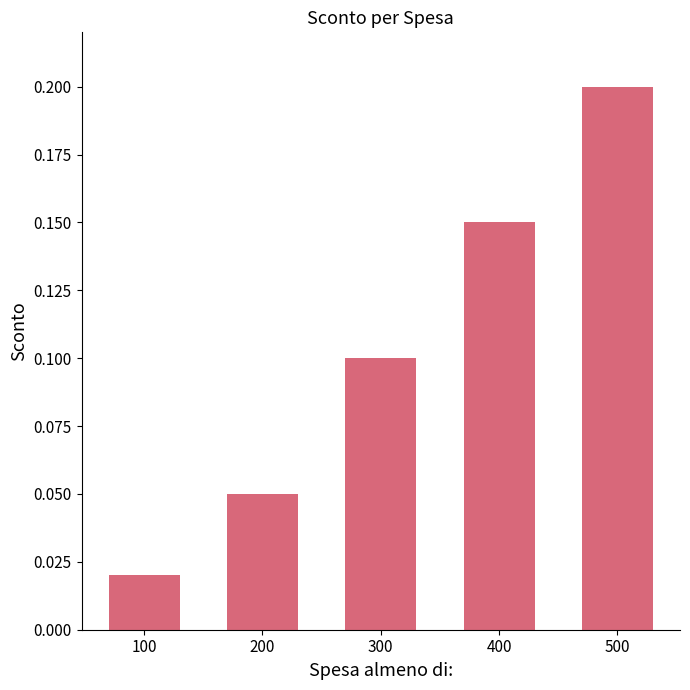

Which has a higher value, 500 or 300?

500